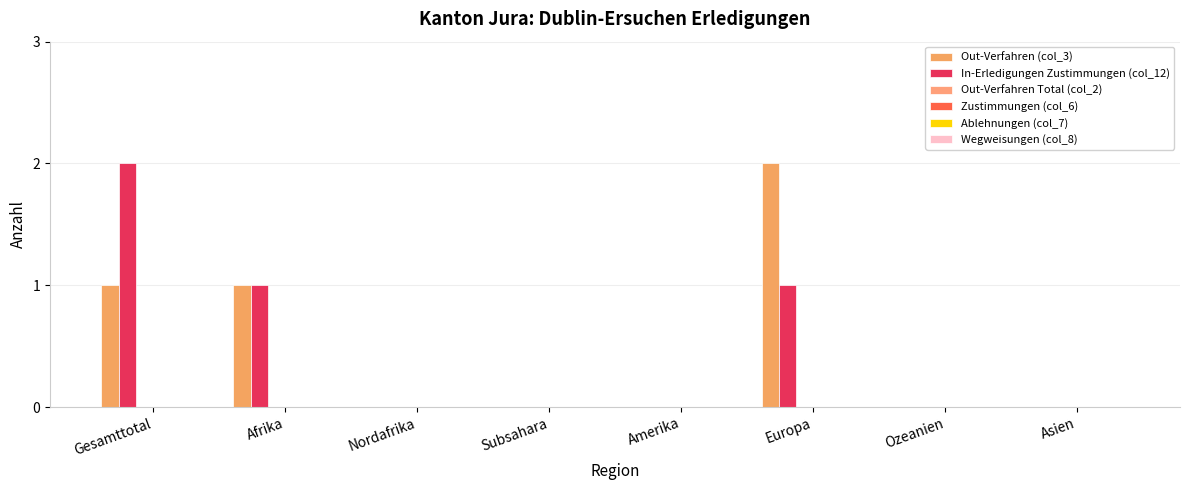

Reading left to right, transcribe all the data shown in this chart.

Out-Verfahren (col_3): Gesamttotal=1	Afrika=1	Nordafrika=0	Subsahara=0	Amerika=0	Europa=2	Ozeanien=0	Asien=0
In-Erledigungen Zustimmungen (col_12): Gesamttotal=2	Afrika=1	Nordafrika=0	Subsahara=0	Amerika=0	Europa=1	Ozeanien=0	Asien=0
Out-Verfahren Total (col_2): Gesamttotal=0	Afrika=0	Nordafrika=0	Subsahara=0	Amerika=0	Europa=0	Ozeanien=0	Asien=0
Zustimmungen (col_6): Gesamttotal=0	Afrika=0	Nordafrika=0	Subsahara=0	Amerika=0	Europa=0	Ozeanien=0	Asien=0
Ablehnungen (col_7): Gesamttotal=0	Afrika=0	Nordafrika=0	Subsahara=0	Amerika=0	Europa=0	Ozeanien=0	Asien=0
Wegweisungen (col_8): Gesamttotal=0	Afrika=0	Nordafrika=0	Subsahara=0	Amerika=0	Europa=0	Ozeanien=0	Asien=0